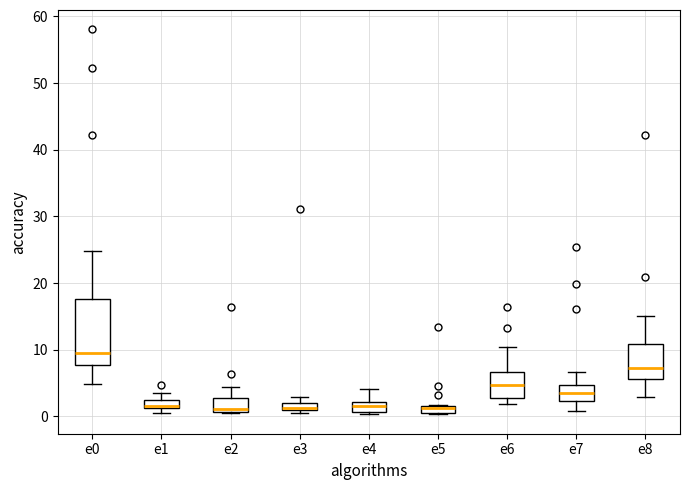

Where is the upper edge of the box for e3 on the y-axis? The values are not printed on the chart, so give them approximately, as read against the axis.

2